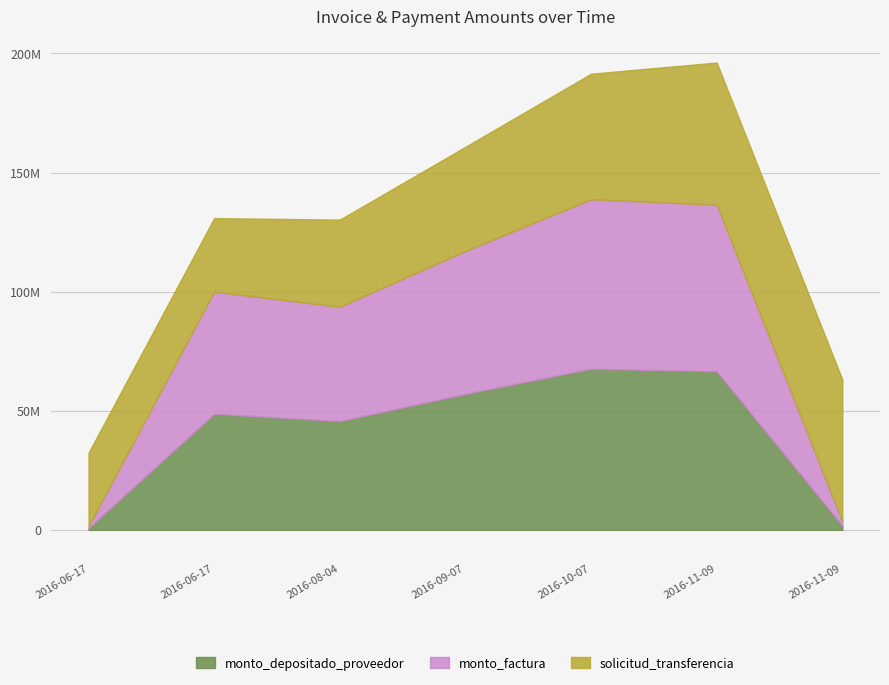

True or false: monto_factura and solicitud_transferencia cross at least once.

False